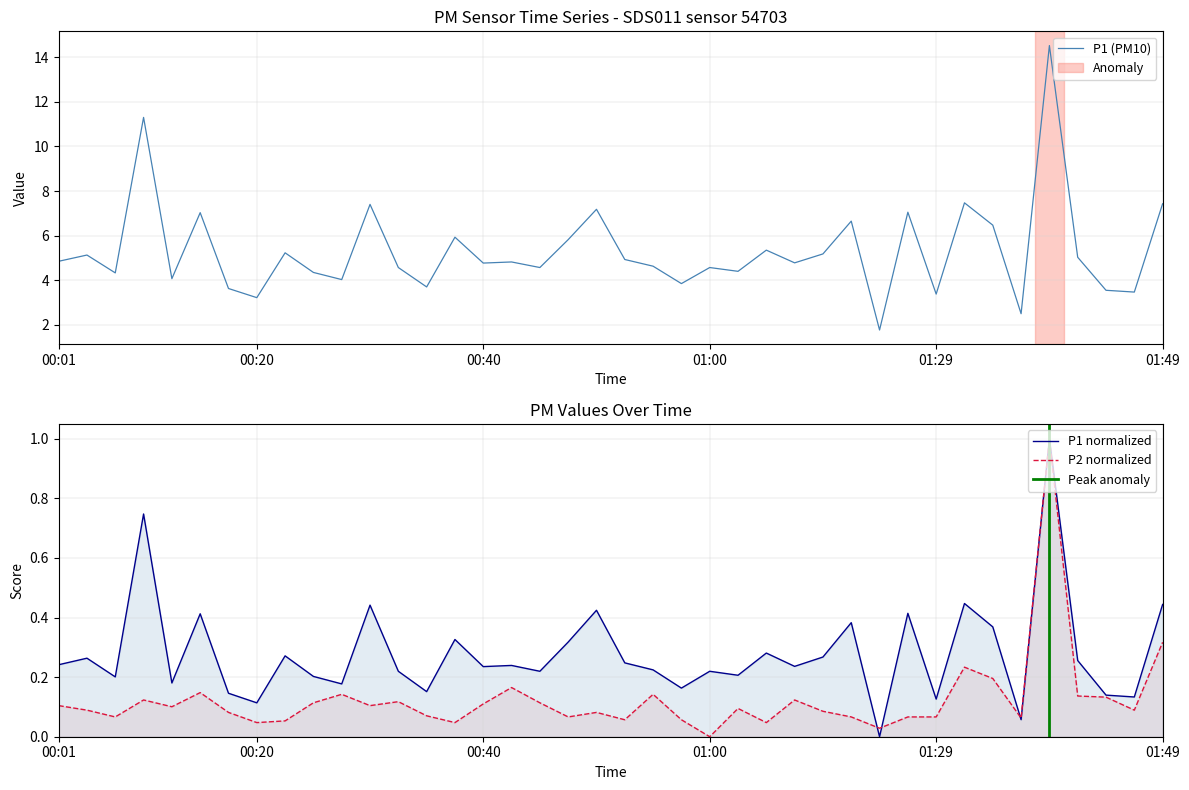

Between which two adjacent categories do P2 and P1 first intersect?

01:18 and 01:21